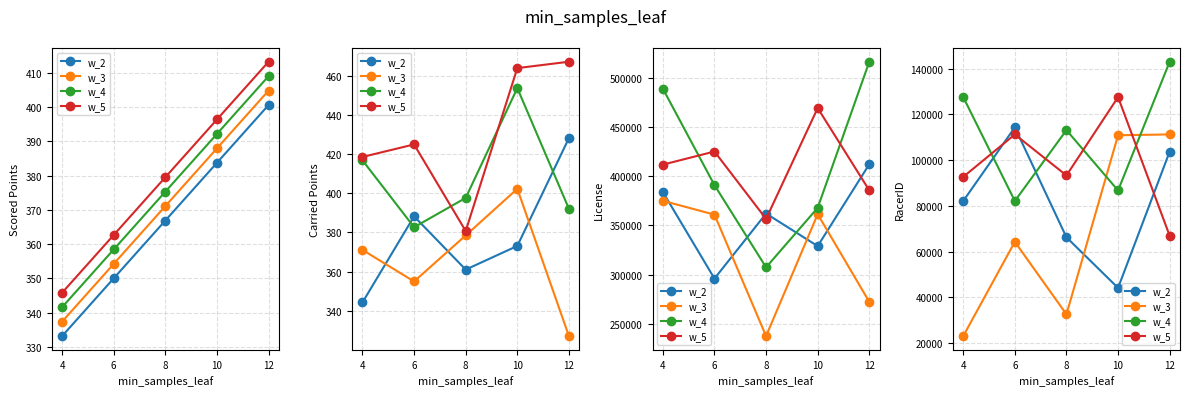

How many lines are shown in the chart?

4